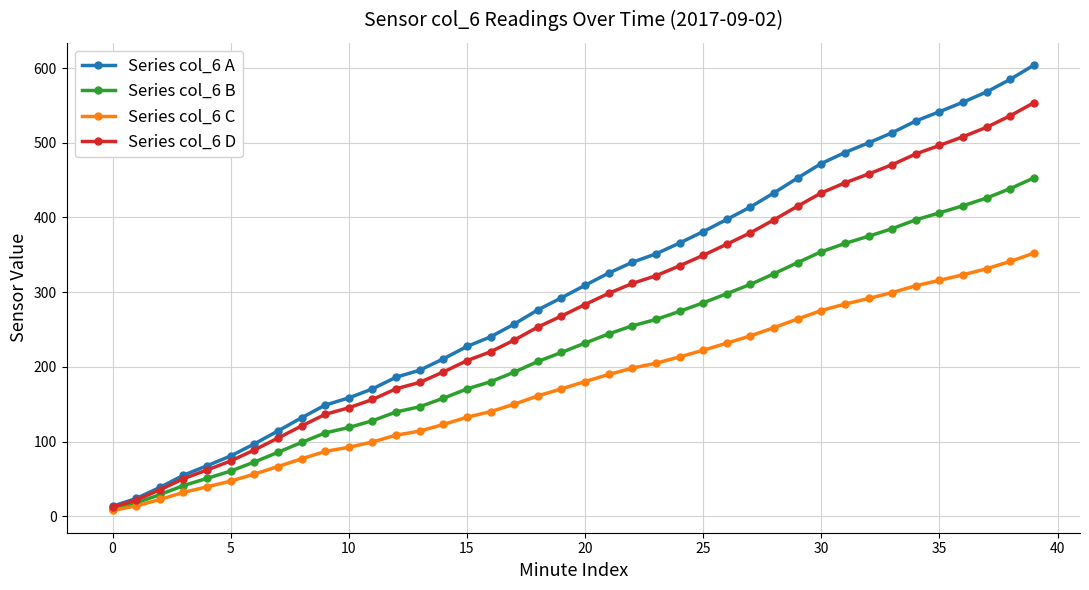

True or false: Series col_6 C has more than 1 points higher than both neighbors.

False